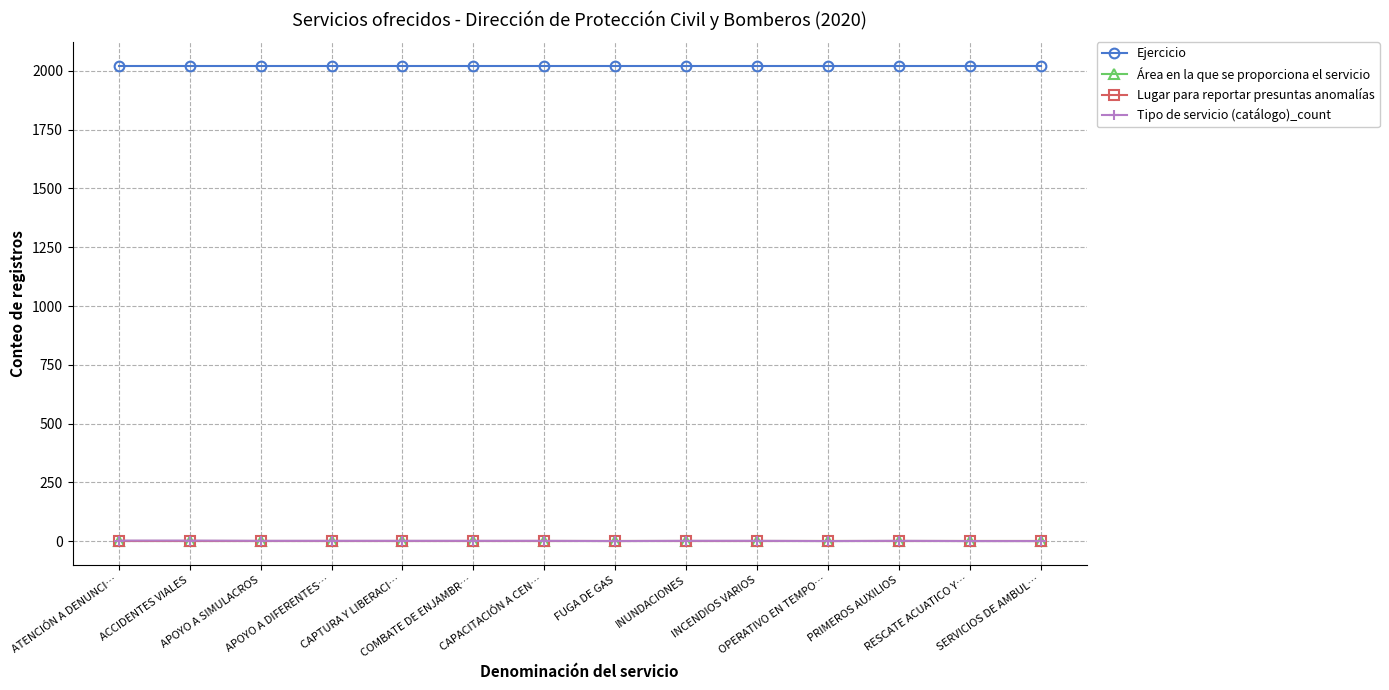

True or false: Área en la que se proporciona el servicio has more than 0 points higher than both neighbors.

False